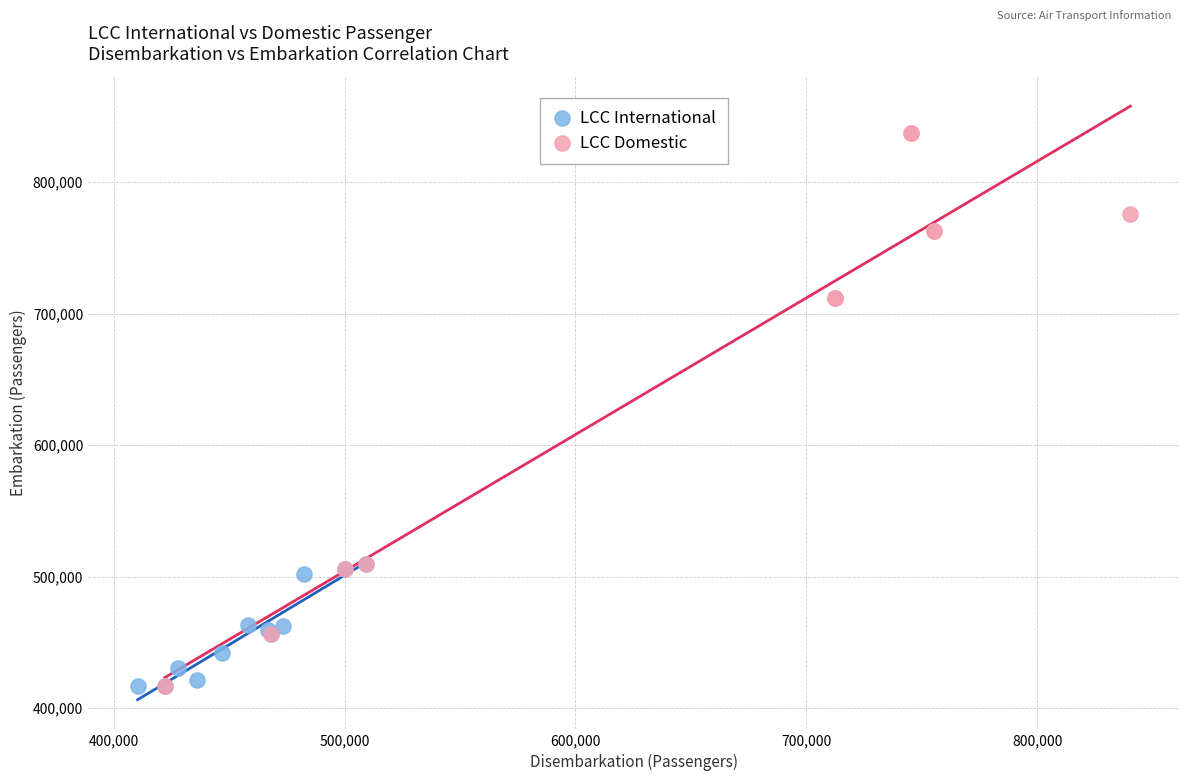

Which series reaches the maximum Y coordinate?

LCC Domestic